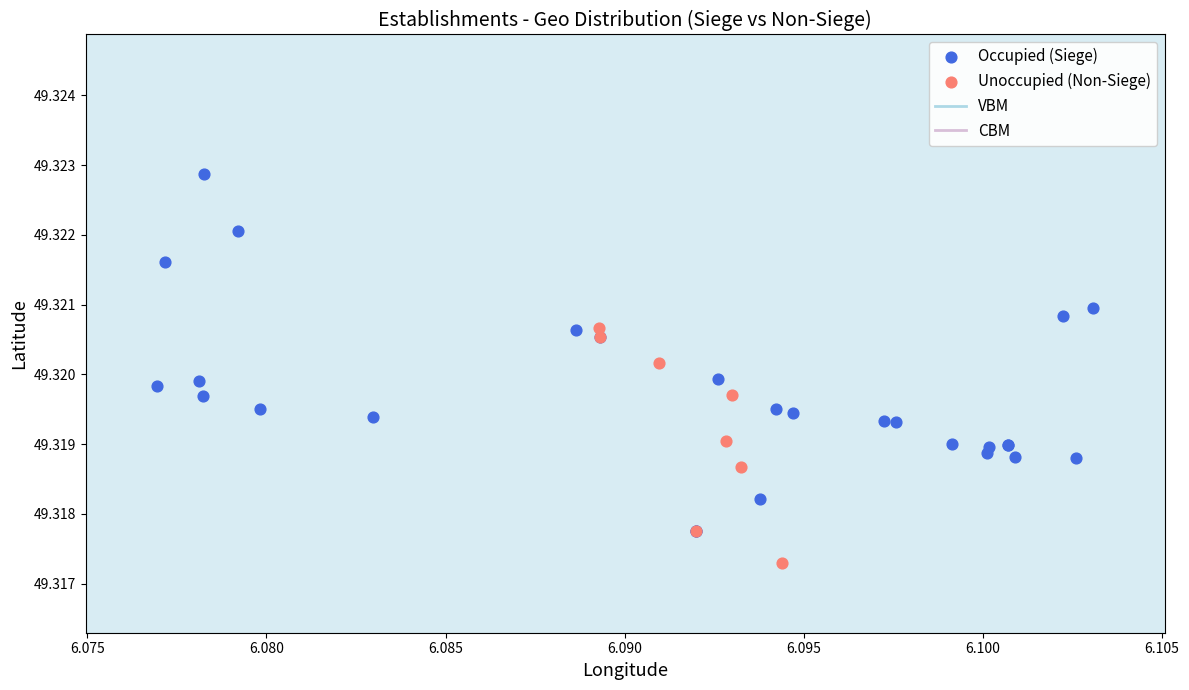

Which series contains the highest Y value?

Occupied (Siege)